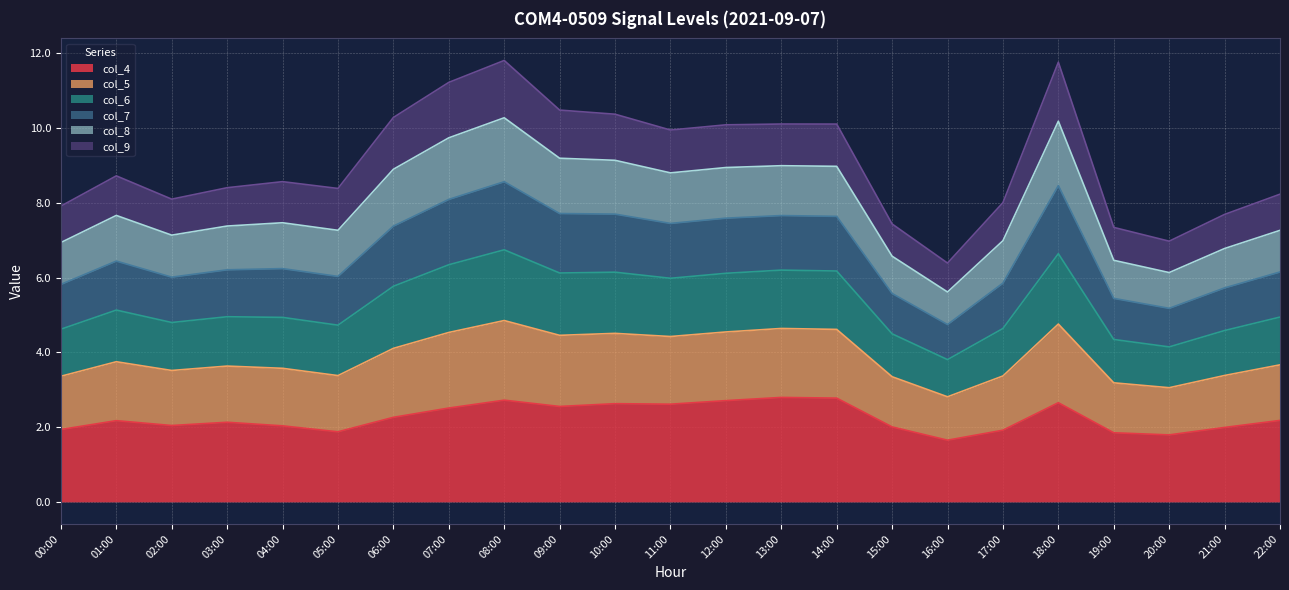

What is the total value across all series at 14:00?

10.1